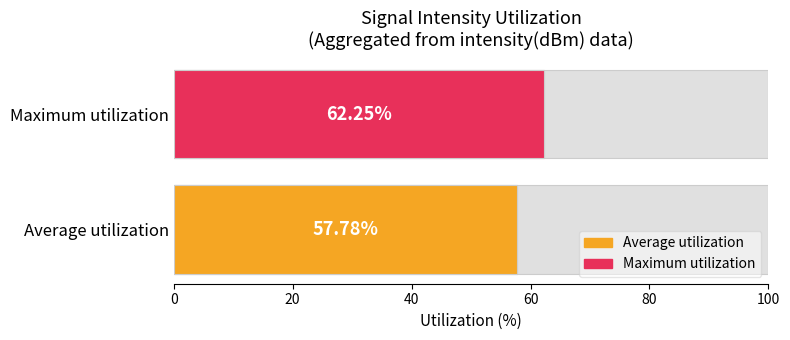

Which has a higher value, Average utilization or Maximum utilization?

Maximum utilization